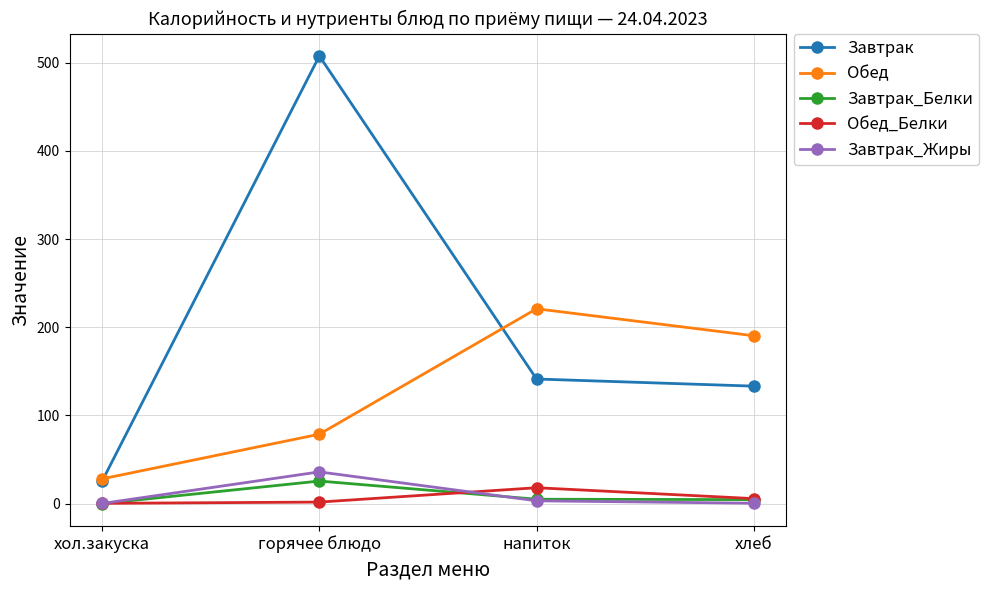

True or false: Обед has more than 1 points higher than both neighbors.

False